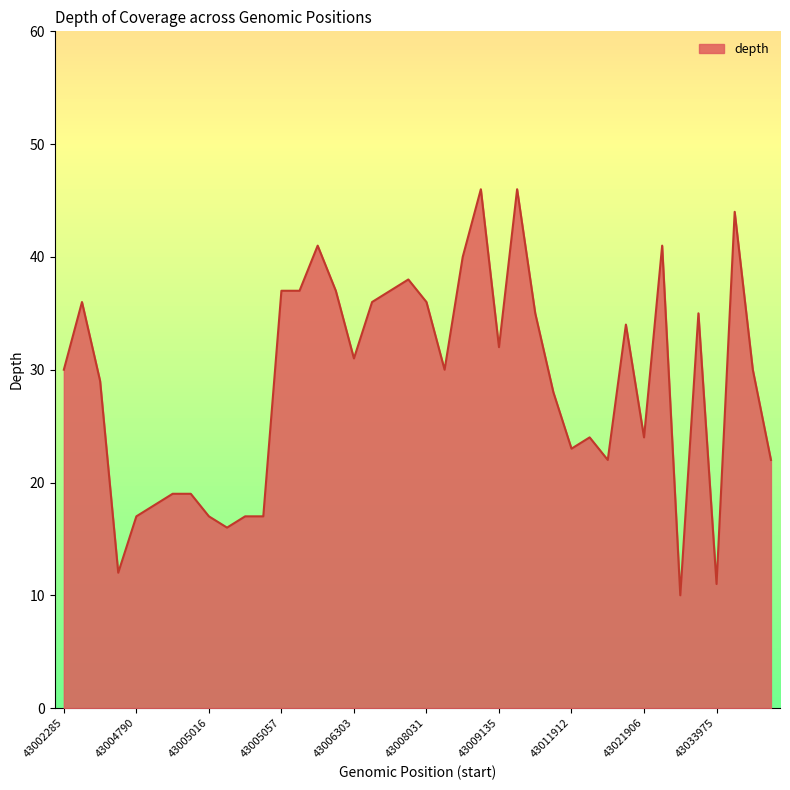

What is the difference between the maximum and minimum values?

36